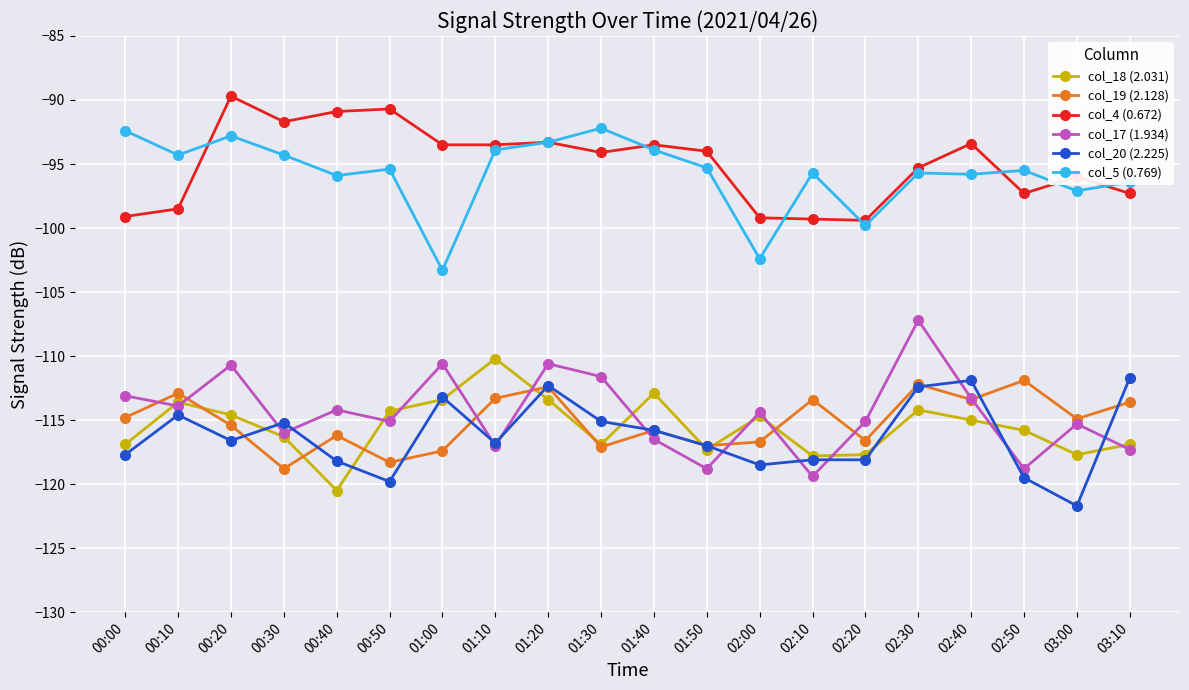

Is the value of col_5 (0.769) at 03:00 greater than the value of col_20 (2.225) at 01:50?

Yes